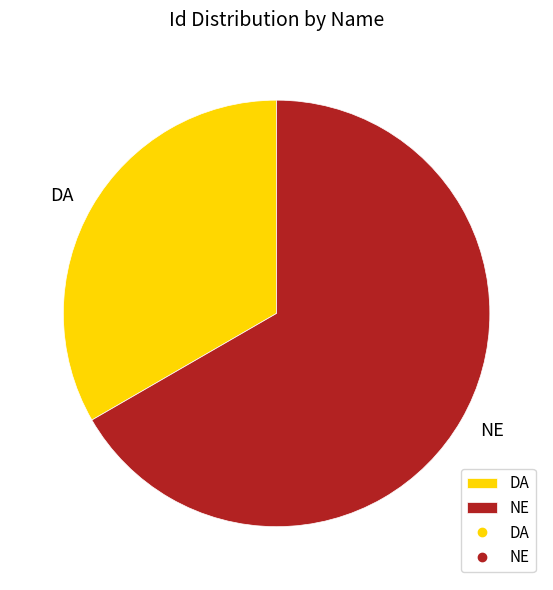

Between DA and NE, which is larger?

NE